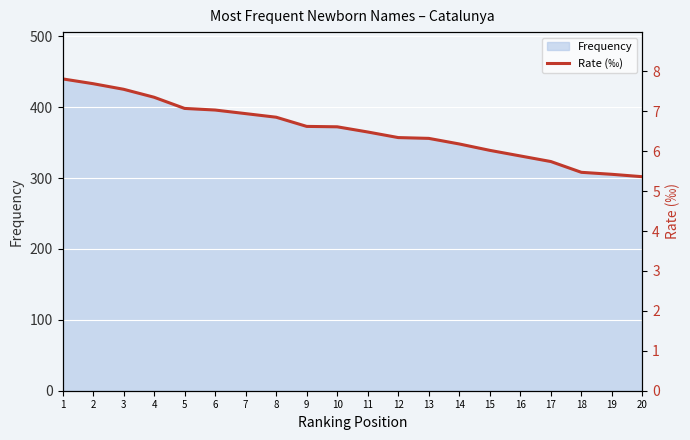

What is the minimum value shown in the chart?

5.4